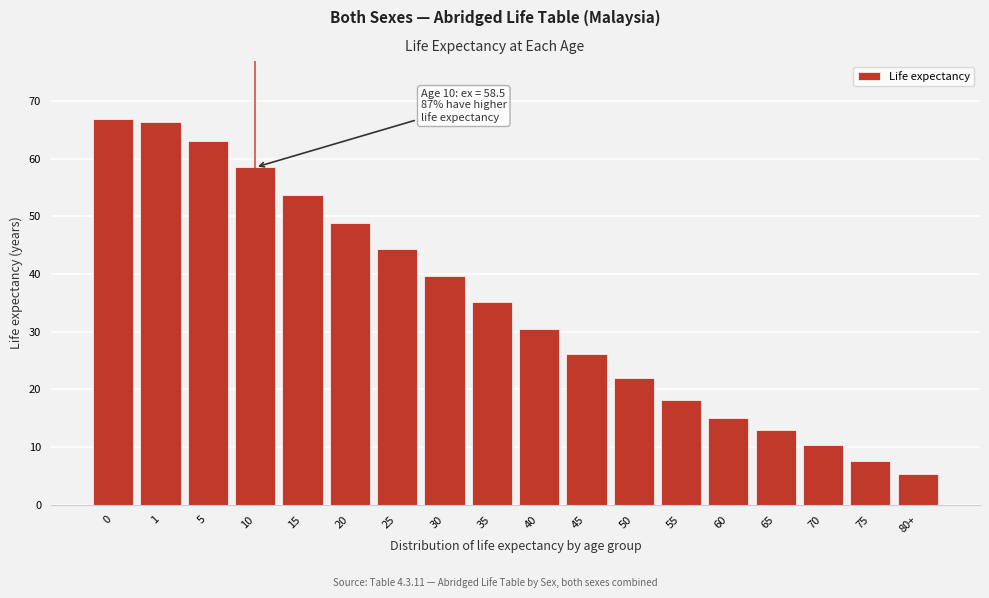

Reading left to right, list all the values displayed in this chart.

66.9	66.3	63.1	58.5	53.7	48.8	44.3	39.7	35.2	30.5	26.1	21.9	18.1	15.0	12.9	10.3	7.6	5.3